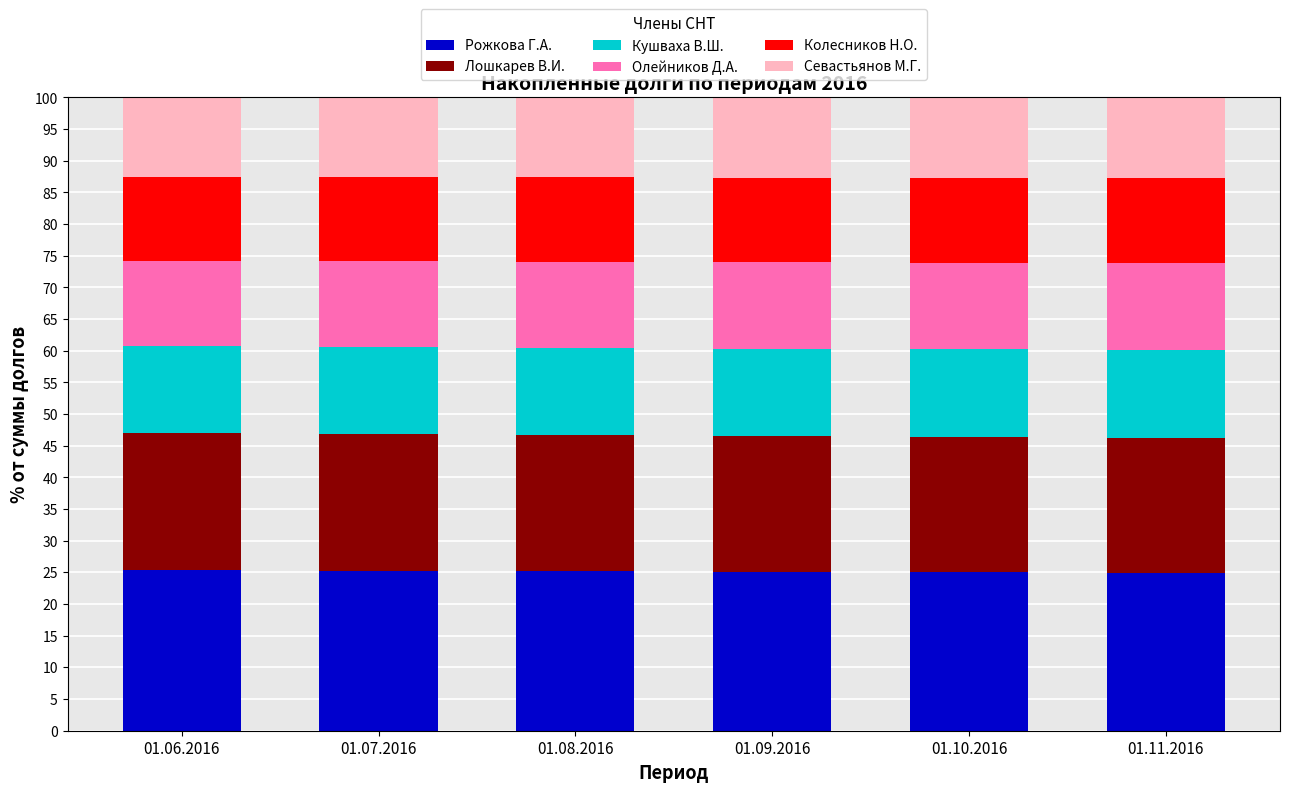

What is the minimum value for Рожкова Г.А.?

24.9